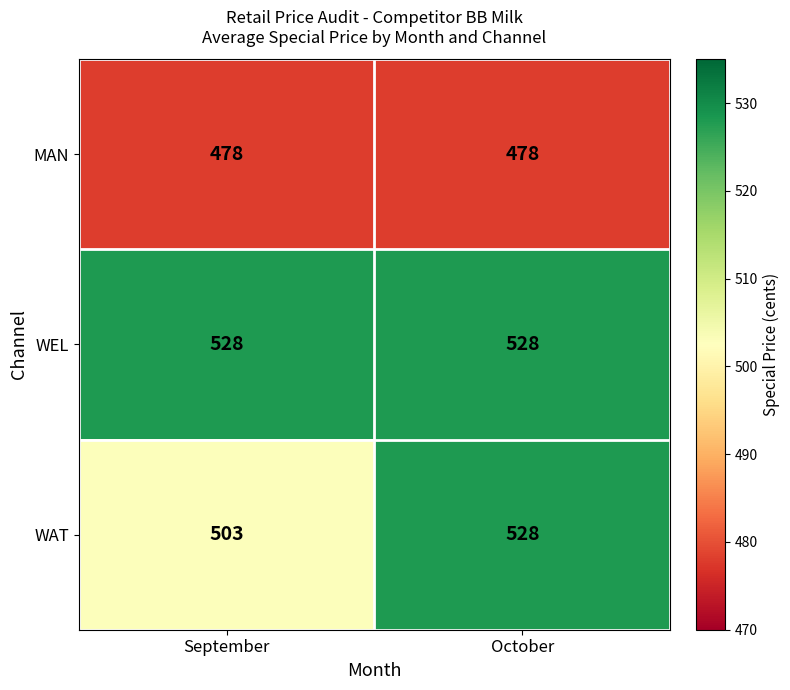

Reading left to right, list all the values displayed in this chart.

MAN: 478	478
WEL: 528	528
WAT: 503	528